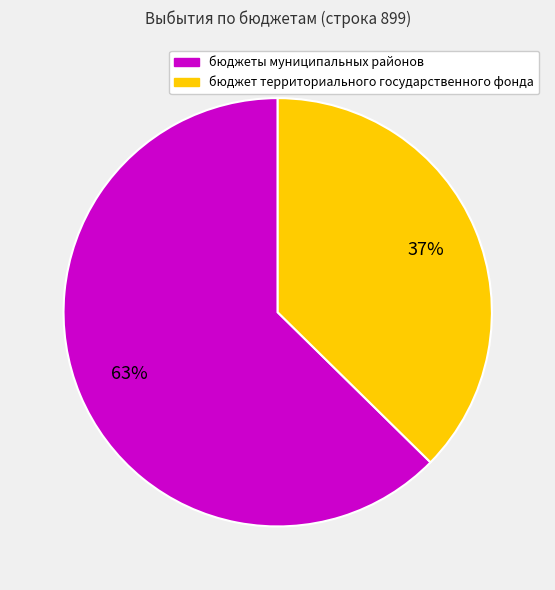

Do бюджеты муниципальных районов and бюджет территориального государственного фонда together represent more than half of the pie?

Yes